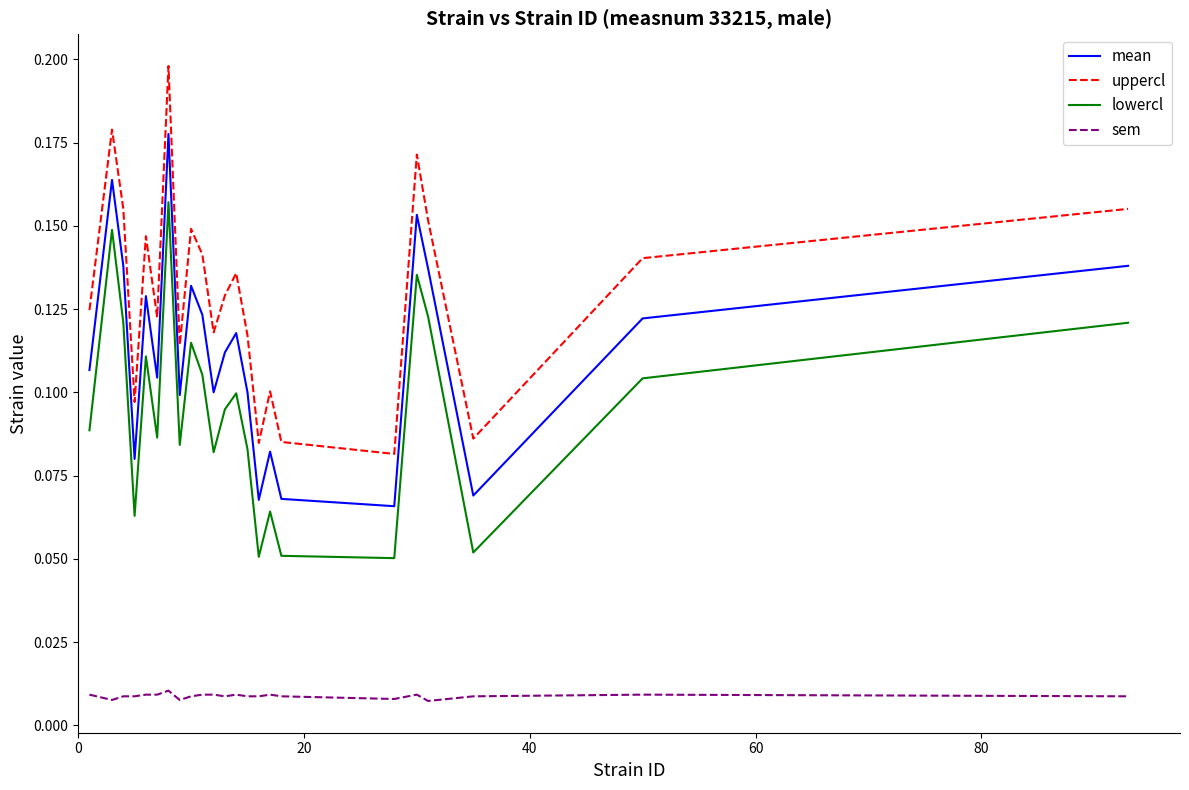

Which series has the largest total across all categories?

uppercl